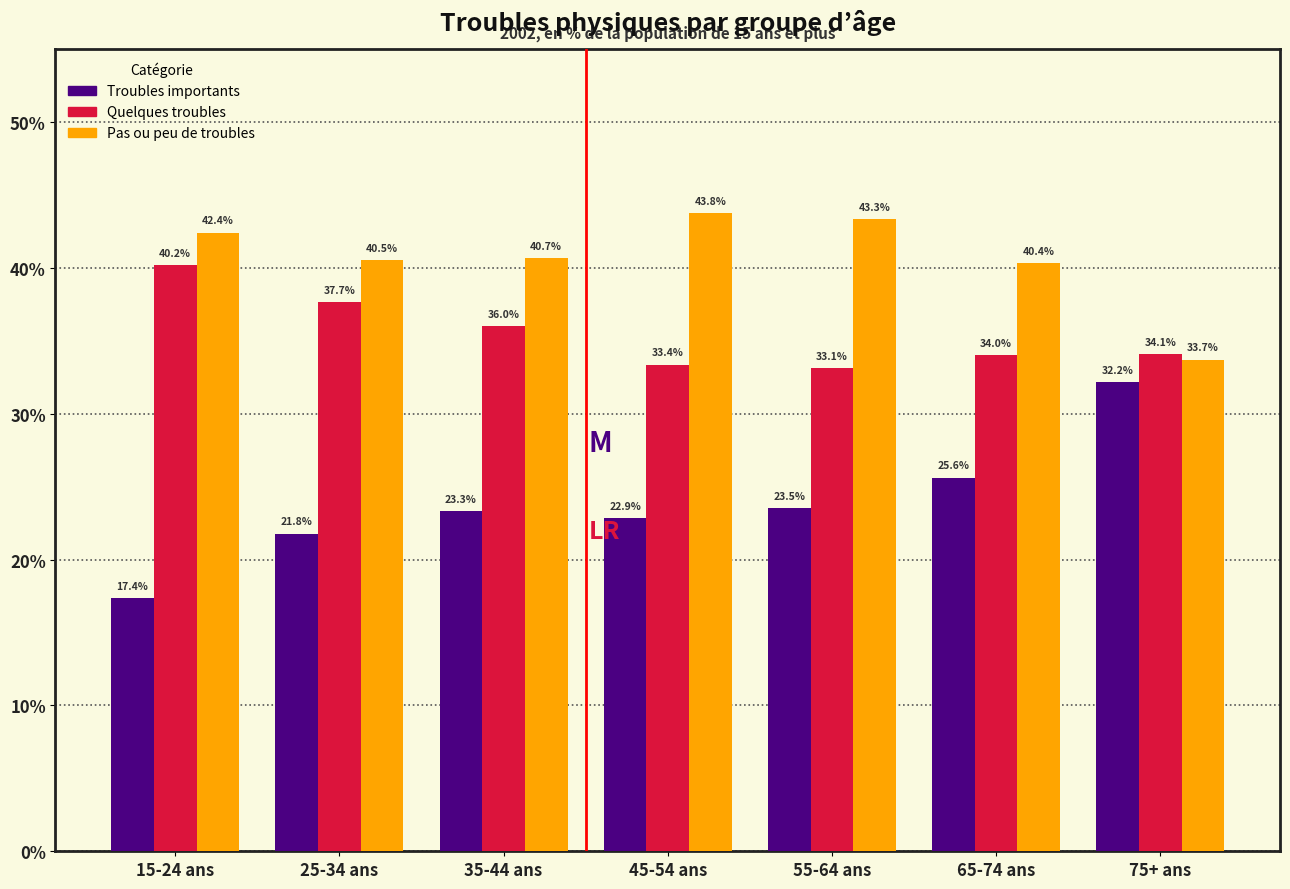

List the labels in order of Quelques troubles value, largest first.

15-24 ans, 25-34 ans, 35-44 ans, 75+ ans, 65-74 ans, 45-54 ans, 55-64 ans